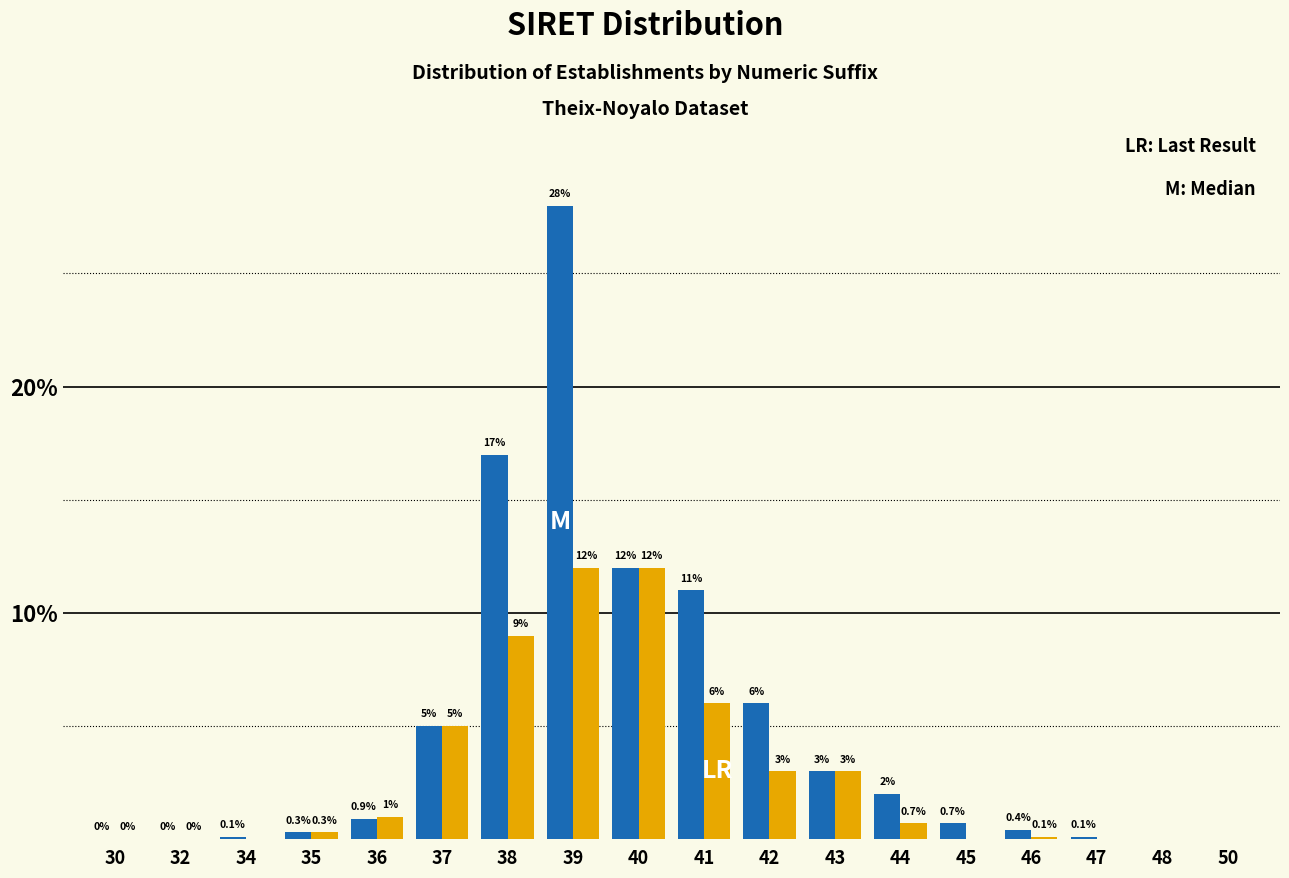

What is the total value across all series at 41?

17.0